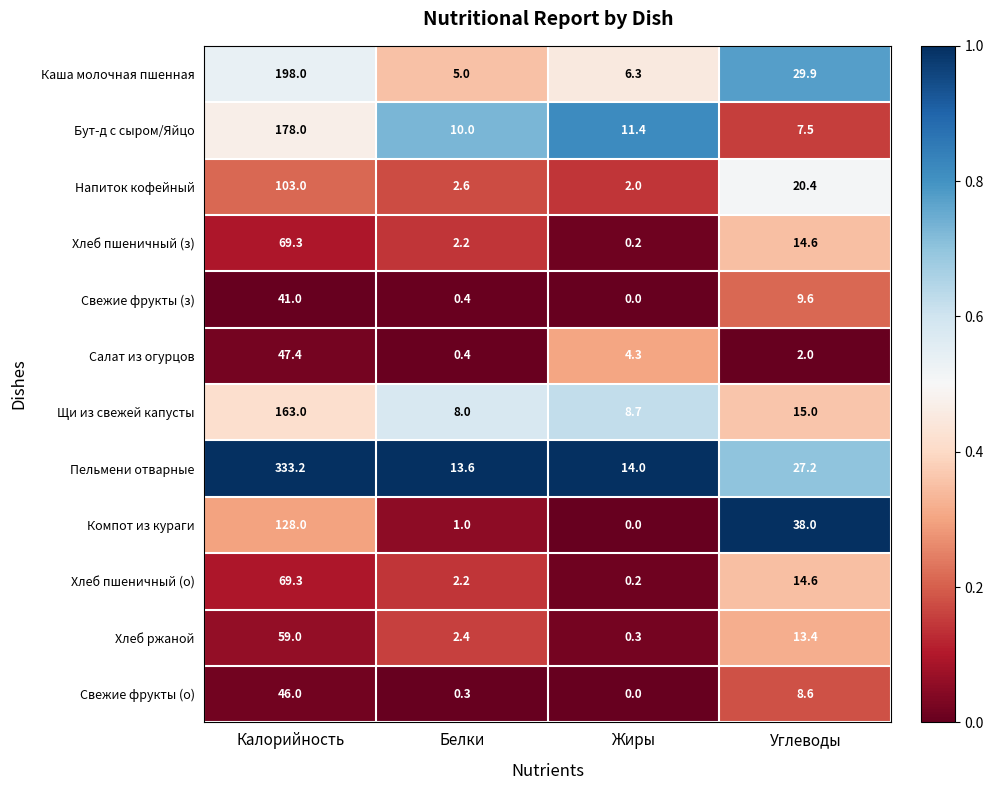

Which category has the highest value in the Хлеб ржаной series?

Калорийность